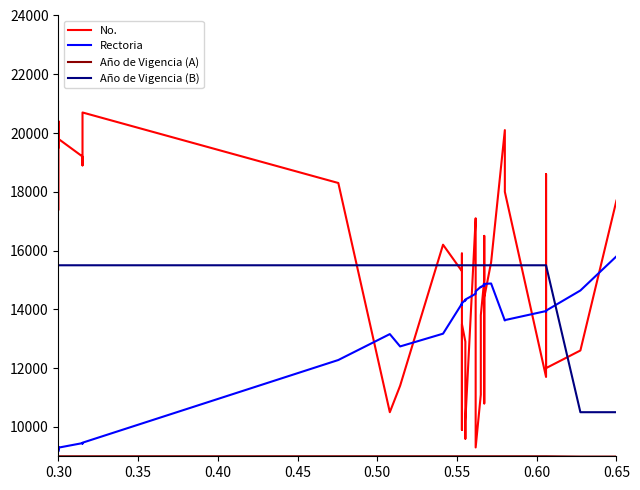

Reading right to left, extract all data points from this chart.

No.: 17700	12600	12000	18600	11700	18000	20100	15600	14400	12300	10800	16500	15000	13800	11100	9300	13200	14100	16800	17100	10200	9600	12900	13500	9900	14700	15900	15300	16200	11400	10500	18300	20700	18900	19200	19800	19500	20400	17400
Rectoria: 15804	14642	13956	13928	13942	13634	13620	14880	14866	14810	14824	14852	14838	14754	14768	14614	14586	14572	14558	14530	14334	14306	14320	14208	14222	14180	14152	14194	13172	12738	13158	12276	9462	9434	9448	9294	9224	9308	9182
Año de Vigencia (A): 8990	8990	9000	9000	9000	9000	9000	9000	9000	9000	9000	9000	9000	9000	9000	9000	9000	9000	9000	9000	9000	9000	9000	9000	9000	9000	9000	9000	9000	9000	9000	9000	9000	9000	9000	9000	9000	9000	9000
Año de Vigencia (B): 10500	10500	15500	15500	15500	15500	15500	15500	15500	15500	15500	15500	15500	15500	15500	15500	15500	15500	15500	15500	15500	15500	15500	15500	15500	15500	15500	15500	15500	15500	15500	15500	15500	15500	15500	15500	15500	15500	15500